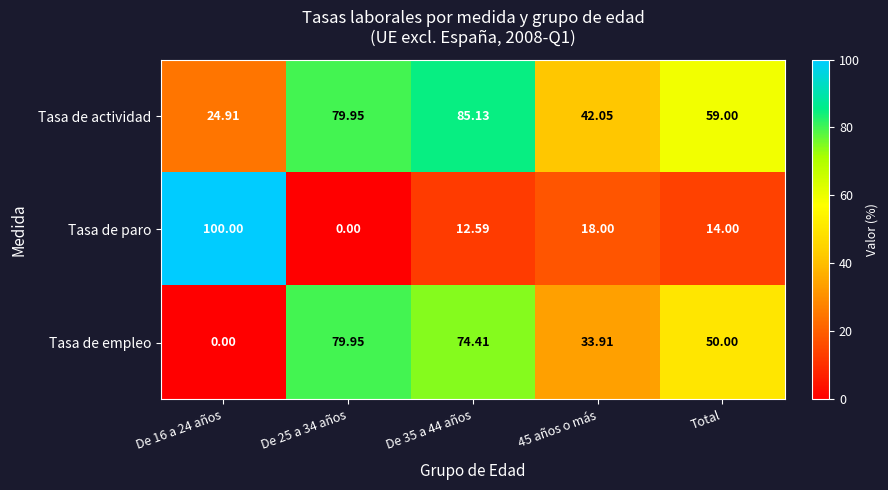

What is the total value across all series at De 25 a 34 años?

159.9